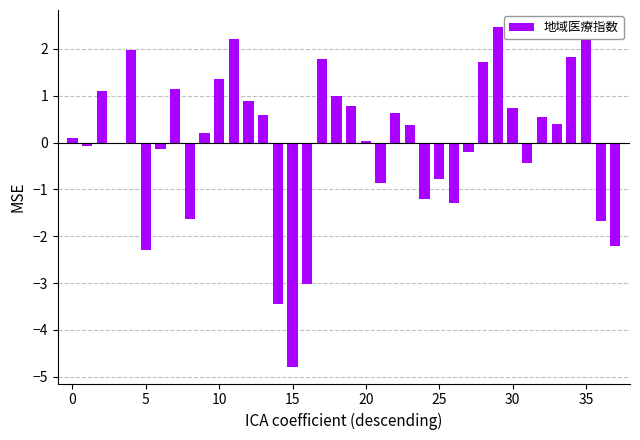

What is the maximum value shown in the chart?

2.5